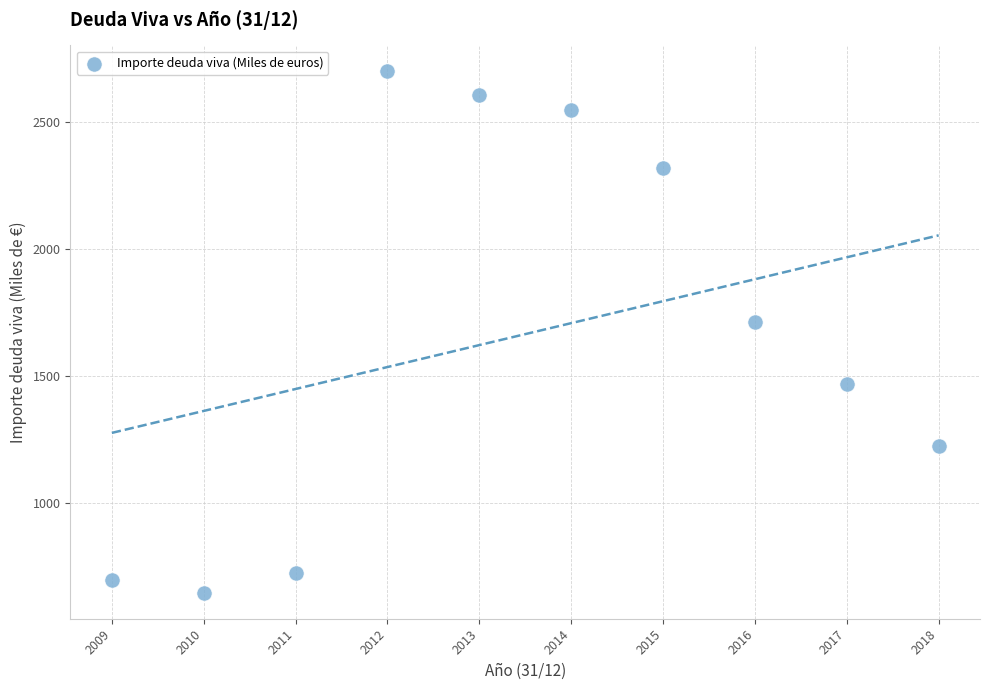

What is the average Y value?

1664